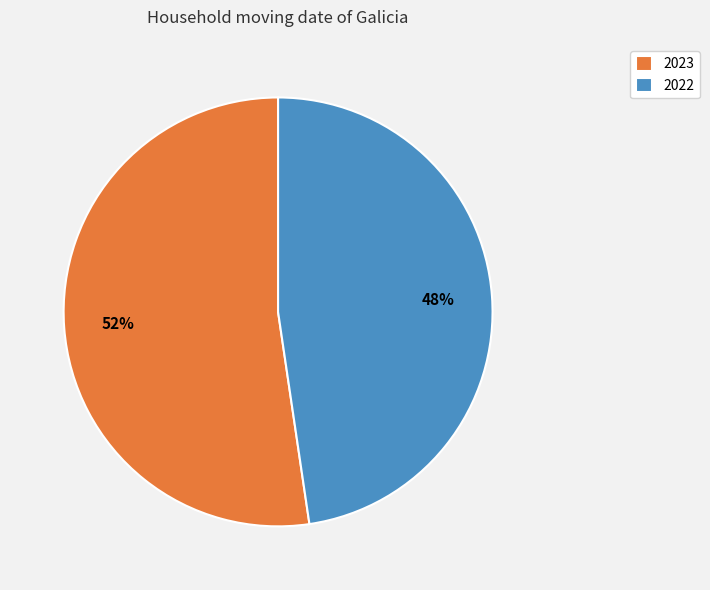

Approximately how many times larger is the value at 2023 compared to 2022?

1.1